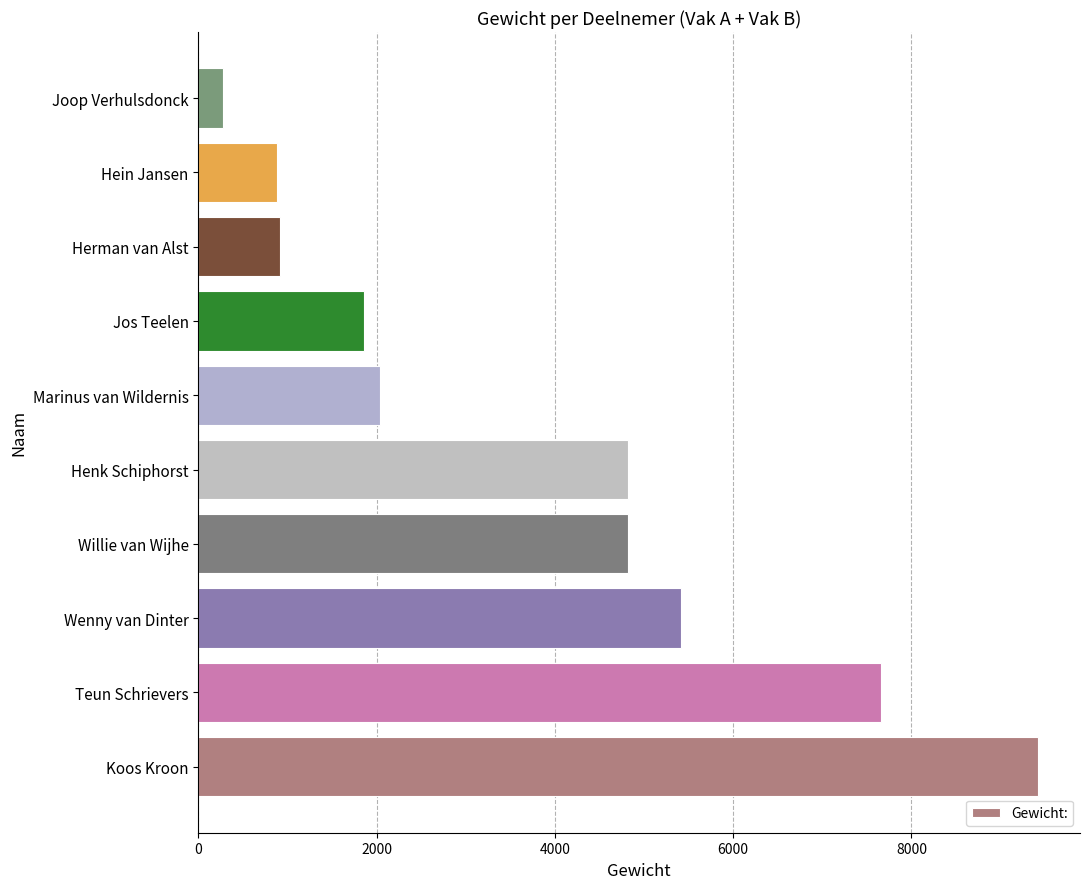

True or false: the data shows 9420 at Koos Kroon.

True